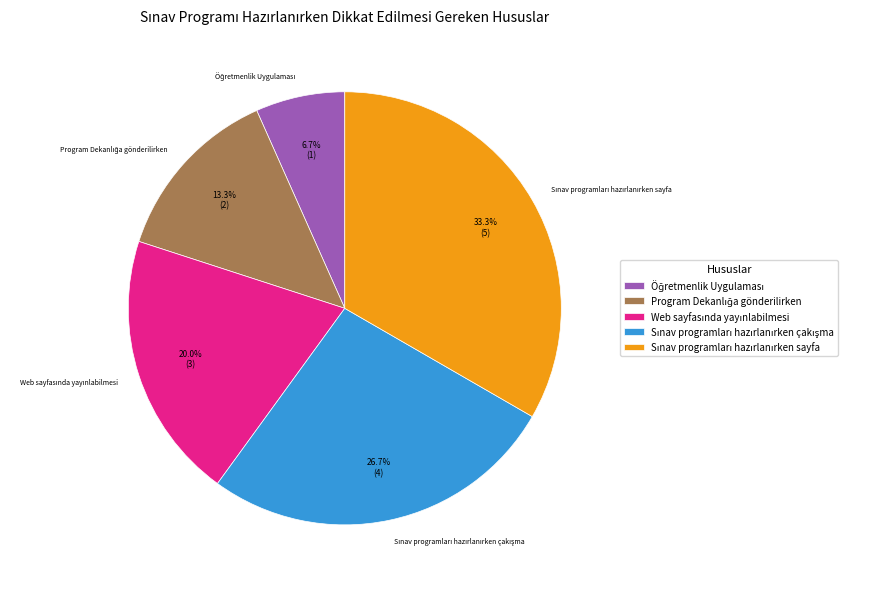

Does any single category account for the majority?

No